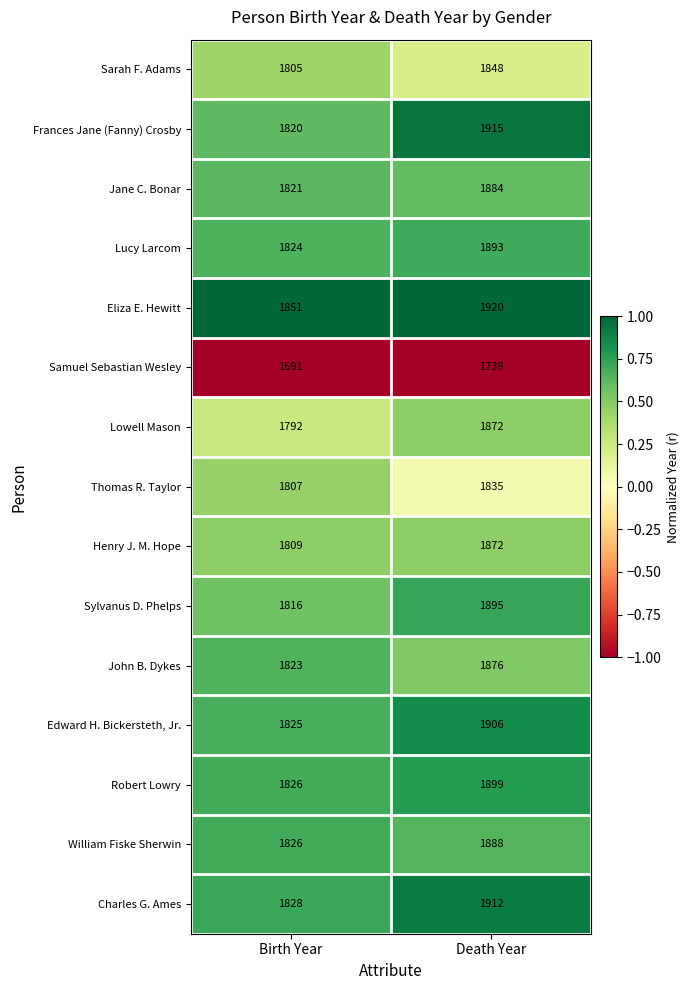

Which series changed the most between Birth Year and Death Year?

Frances Jane (Fanny) Crosby